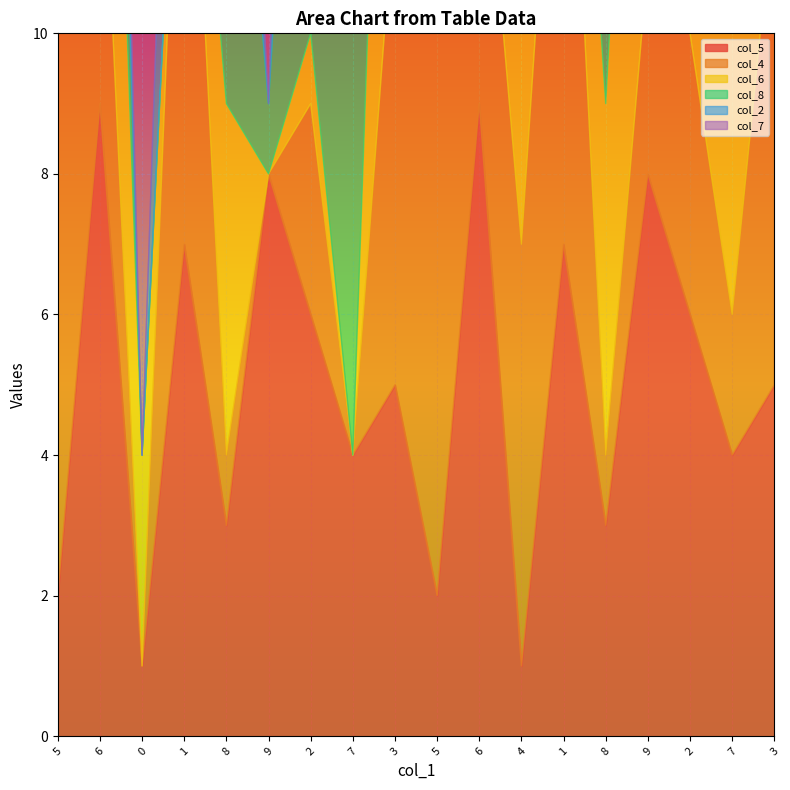

What is the difference between the second highest and minimum values in the col_5 series?

8